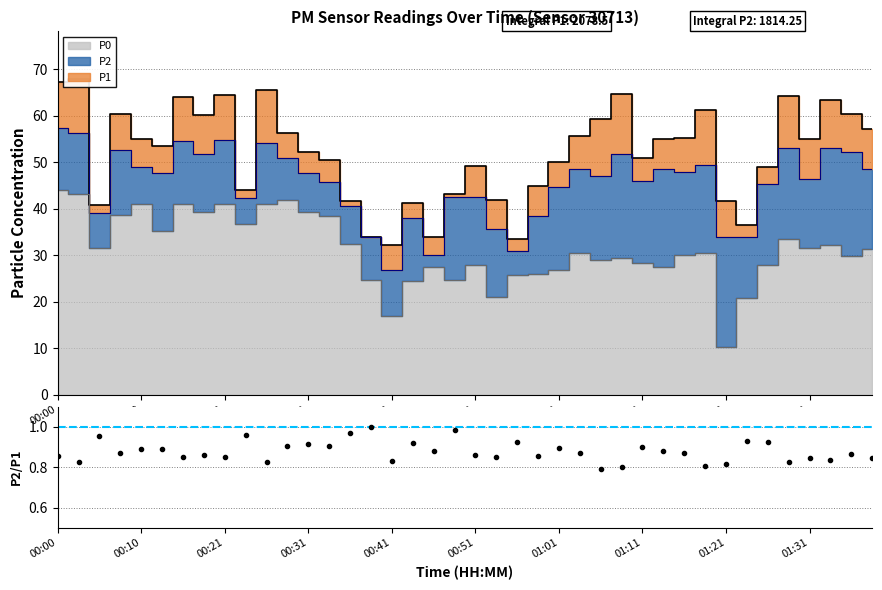

Count the number of categories in the chart.

40